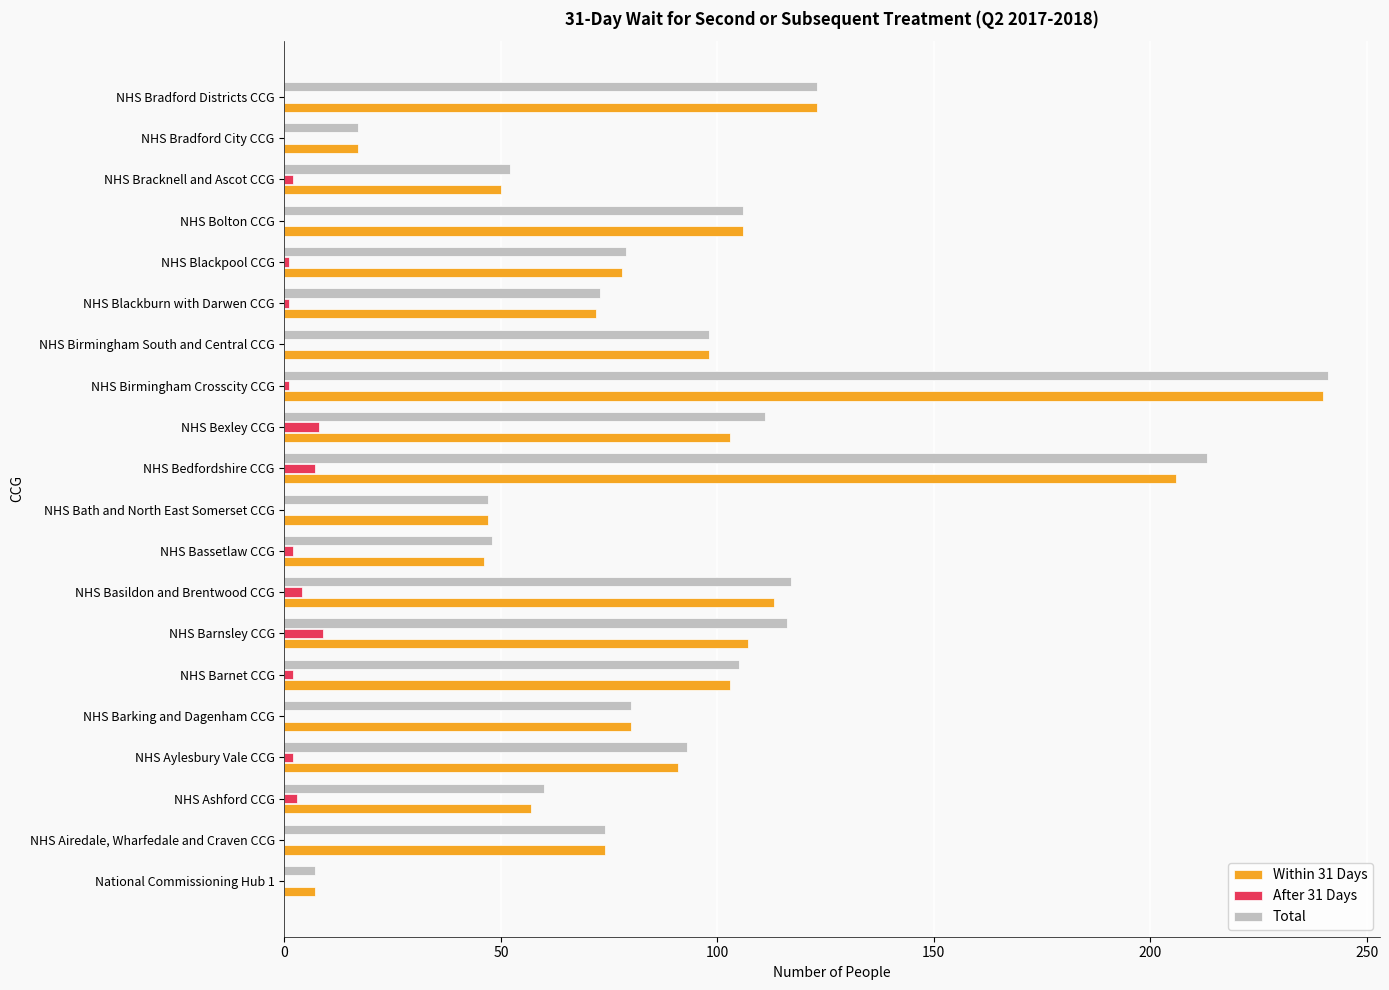

How many series are shown in this chart?

3